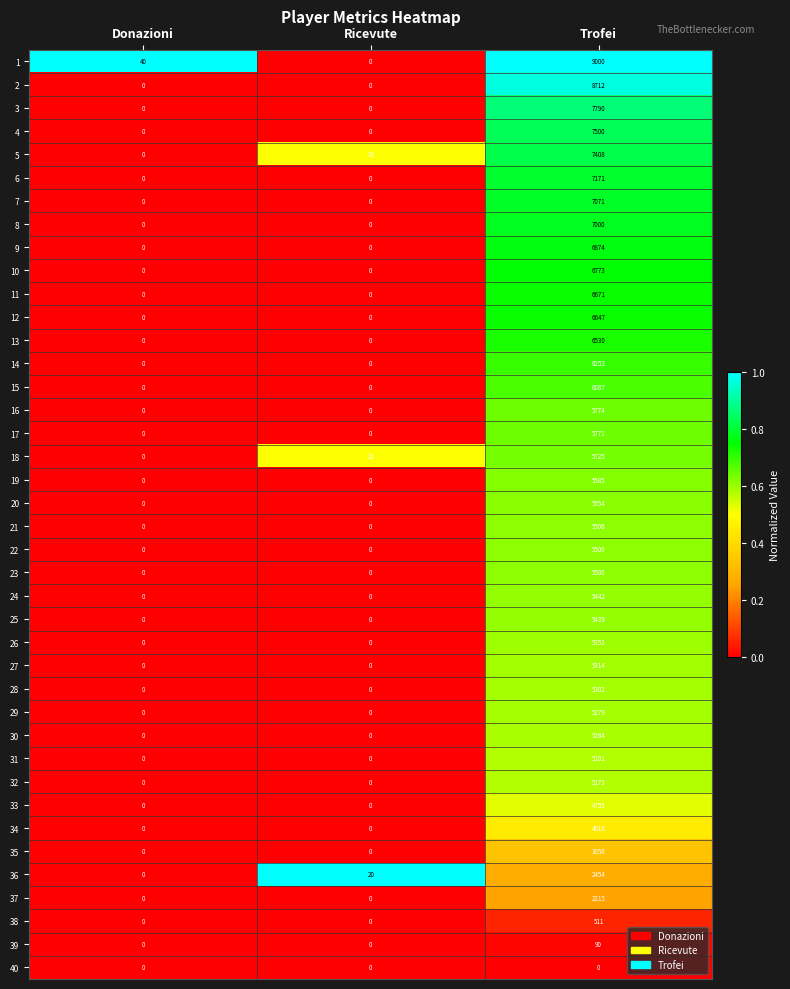

At which category is the sum across all series the highest?

Trofei